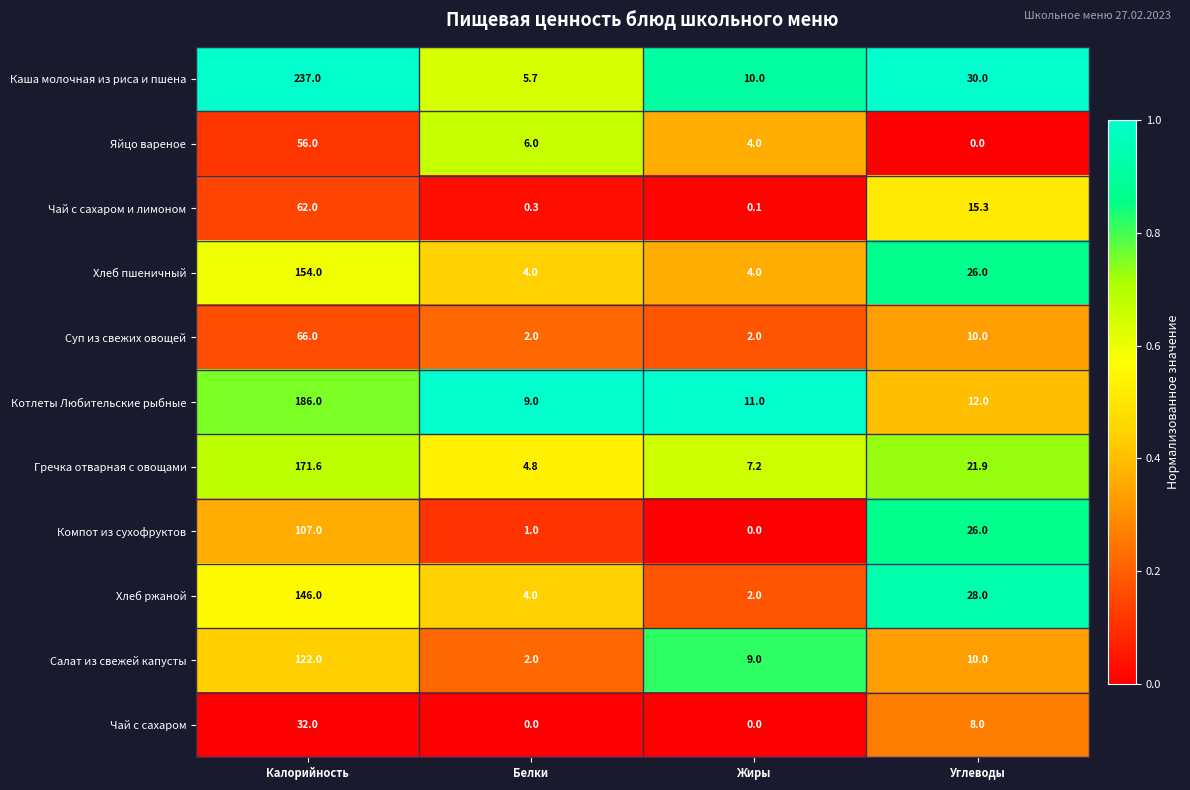

Where does the Котлеты Любительские рыбные series first go above 12?

Калорийность